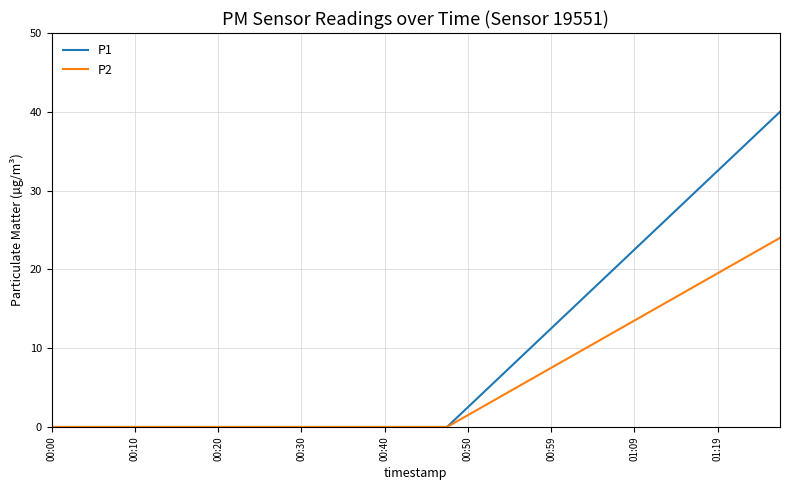

How many lines are shown in the chart?

2